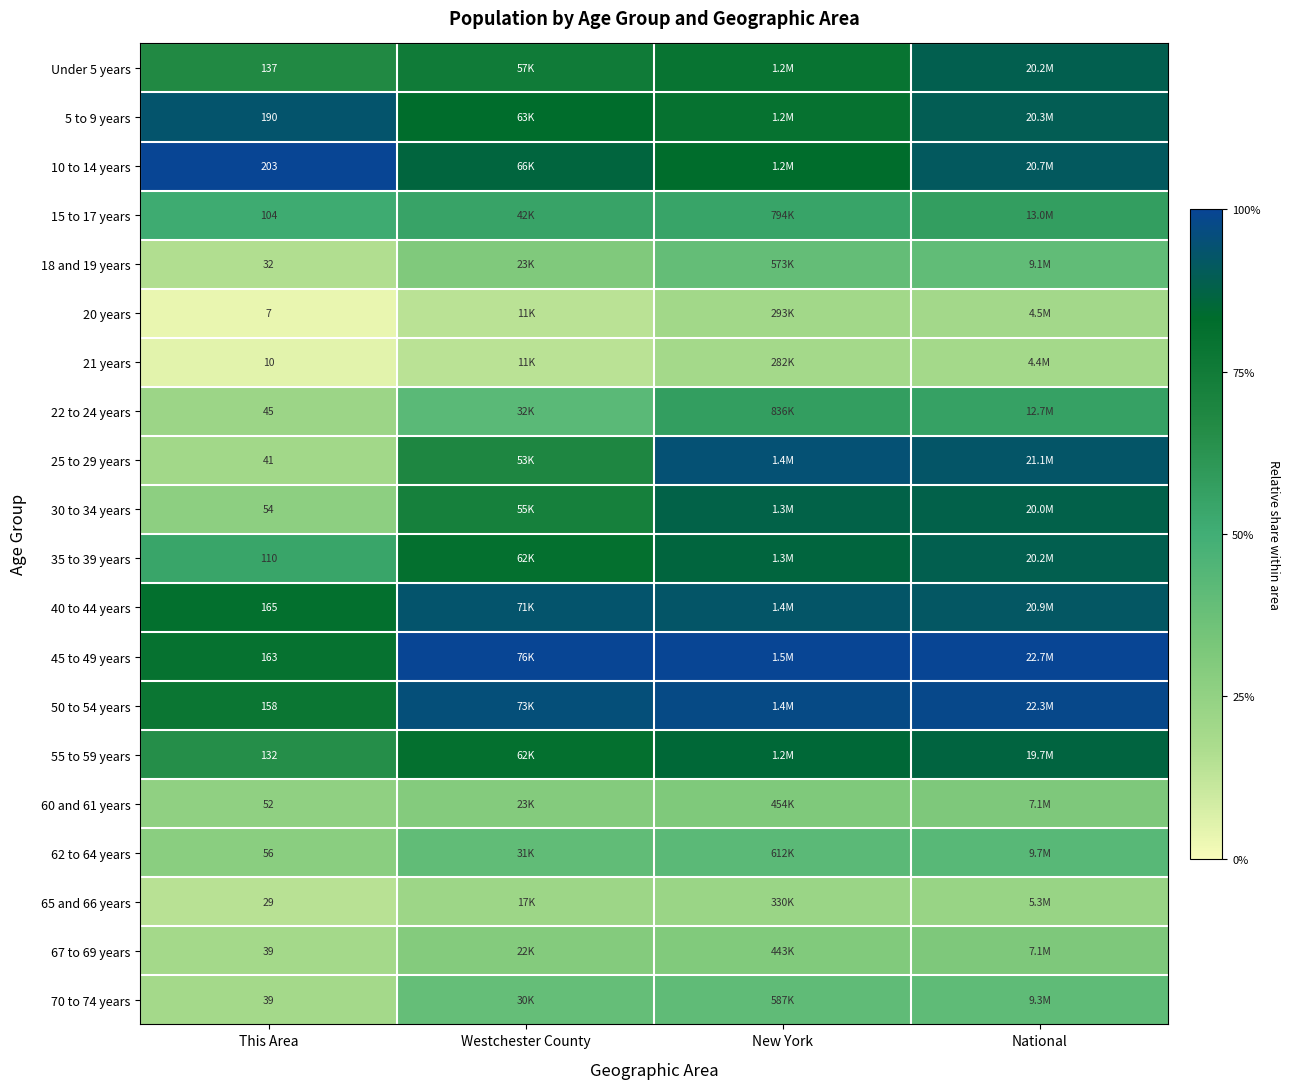

Where is 30 to 34 years nearest to the value 0?

This Area